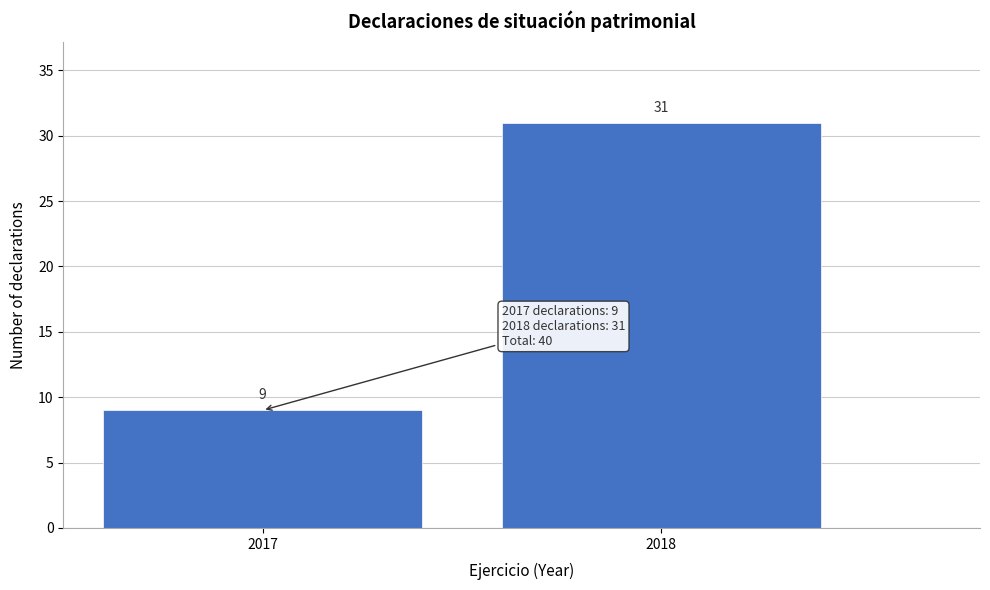

Reading right to left, transcribe all the data shown in this chart.

2018=31	2017=9